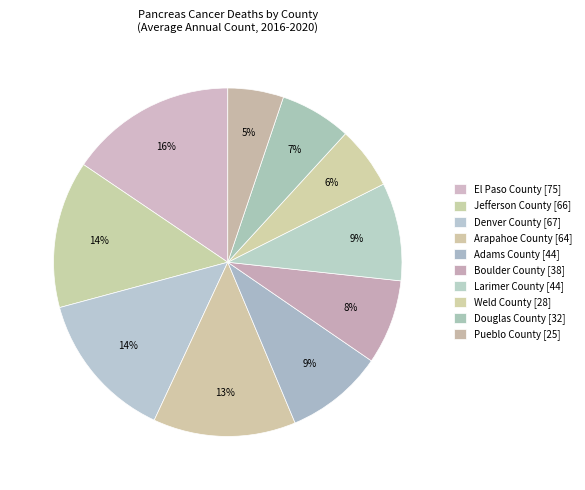

Combined, what portion of the pie is Arapahoe County and Weld County?

19.0%